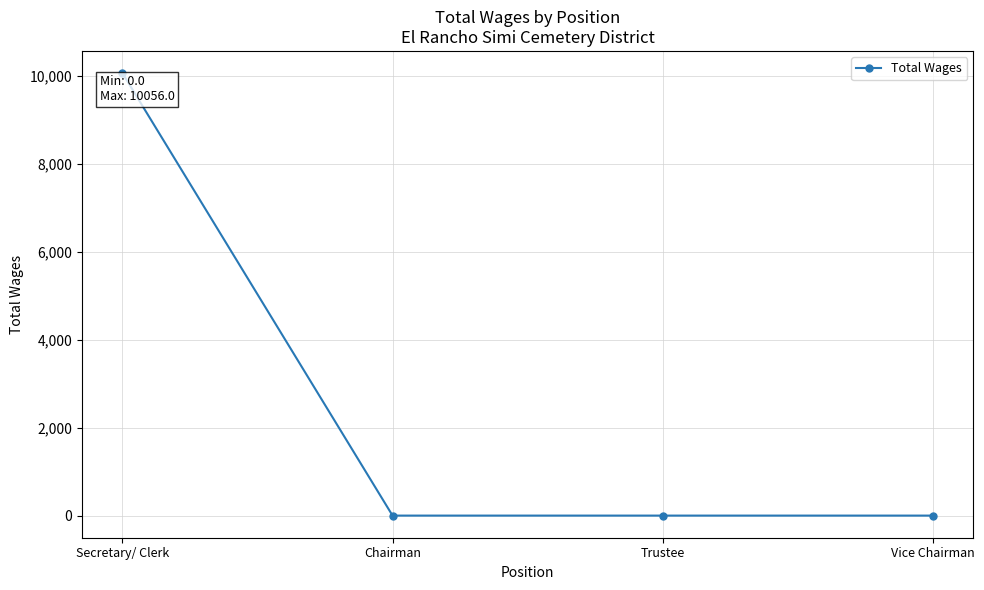

What is the change in value from Secretary/ Clerk to Chairman?

-10056